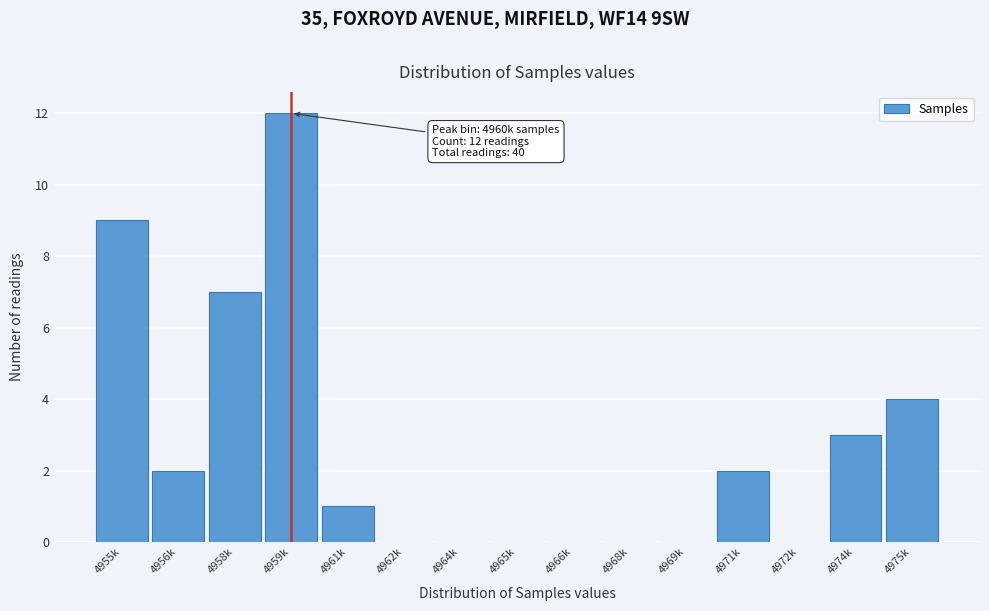

Reading left to right, transcribe all the data shown in this chart.

4955k=9	4956k=2	4958k=7	4959k=12	4961k=1	4962k=0	4964k=0	4965k=0	4966k=0	4968k=0	4969k=0	4971k=2	4972k=0	4974k=3	4975k=4